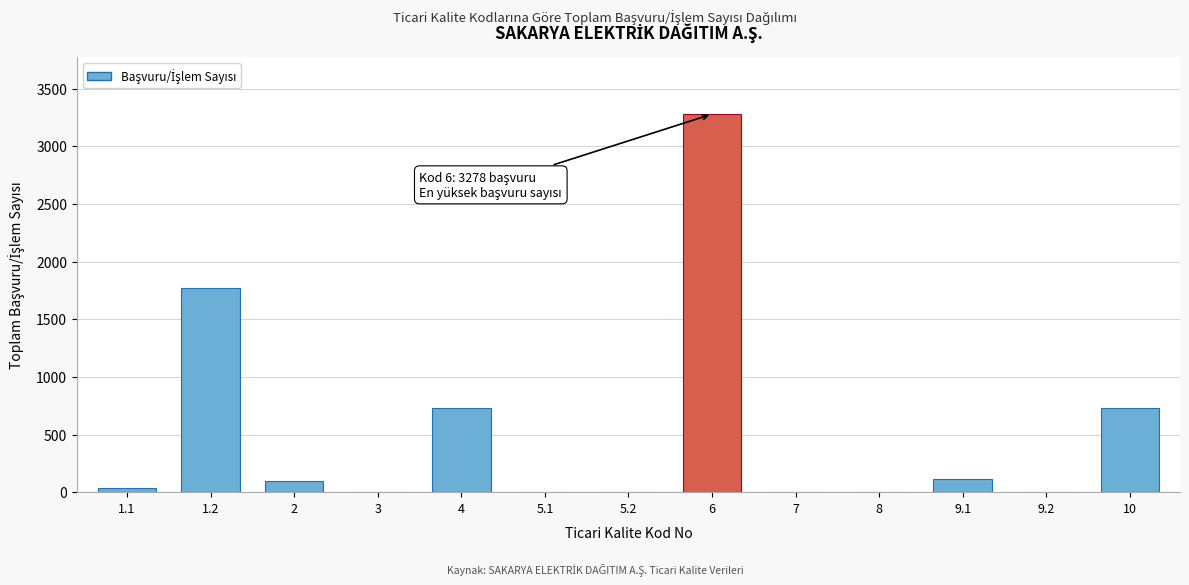

What is the greatest value displayed?

3278